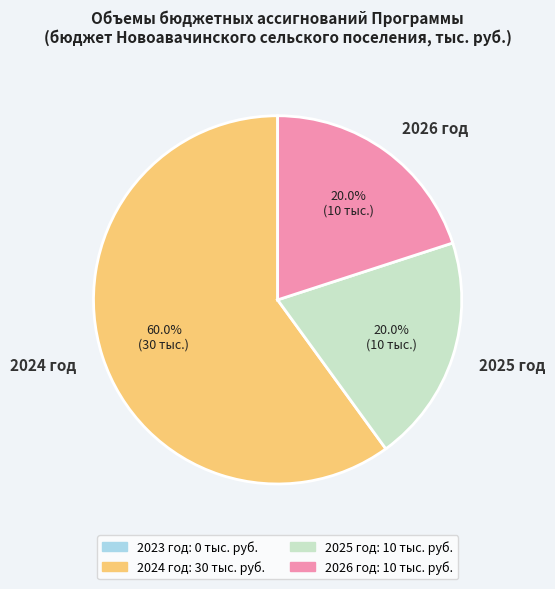

What is the largest slice in the pie chart?

2024 год